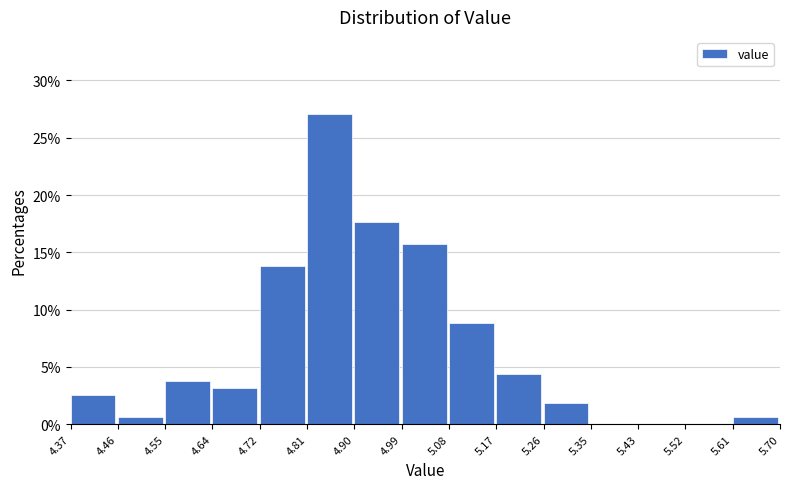

Over which range of the x-axis is the bar tallest?

4.81 to 4.90